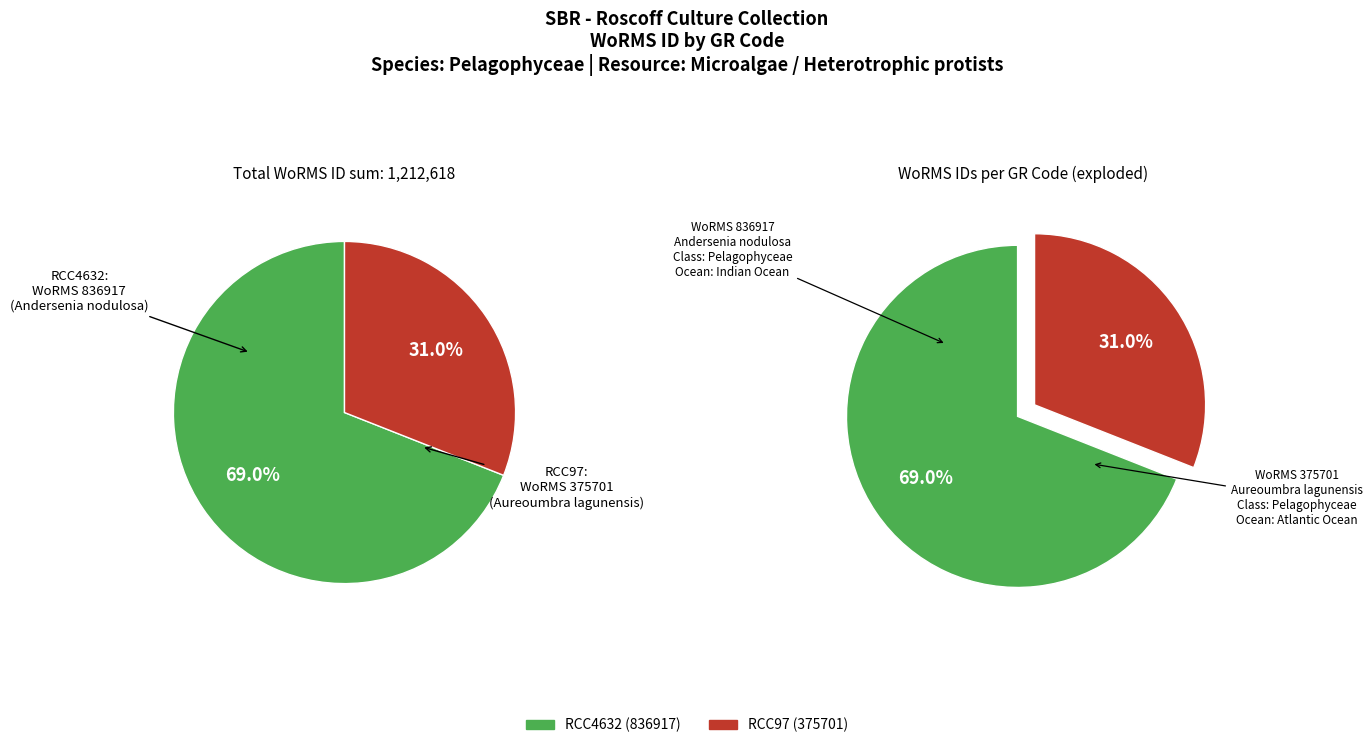

To the nearest percent, what percentage of the pie is RCC4632?

69%